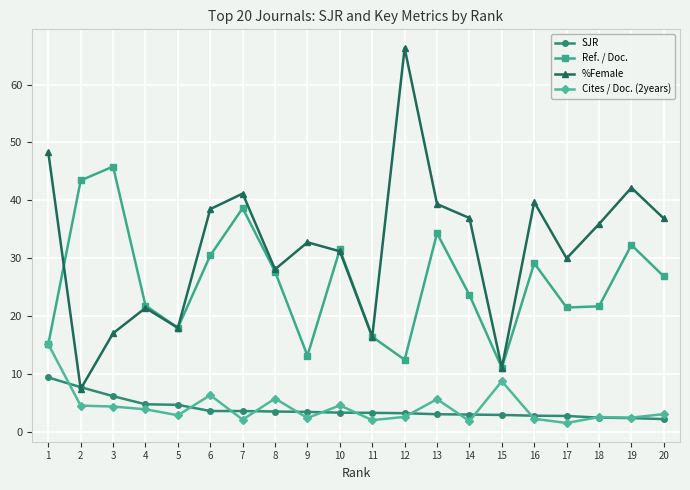

What is the smallest value displayed?

1.6